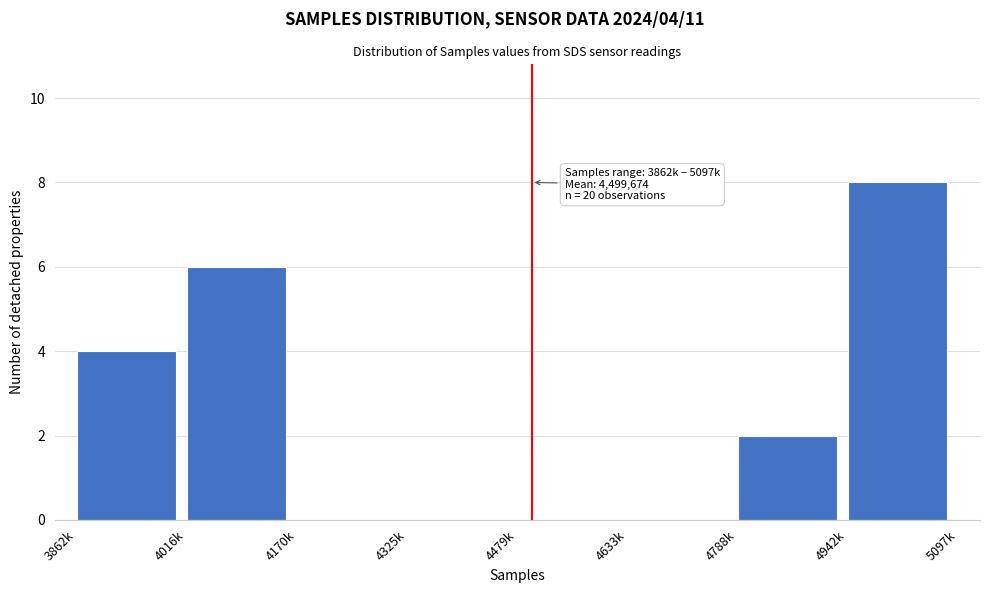

Reading left to right, transcribe all the data shown in this chart.

3862k=4	4016k=6	4170k=0	4325k=0	4479k=0	4633k=0	4788k=2	4942k=8